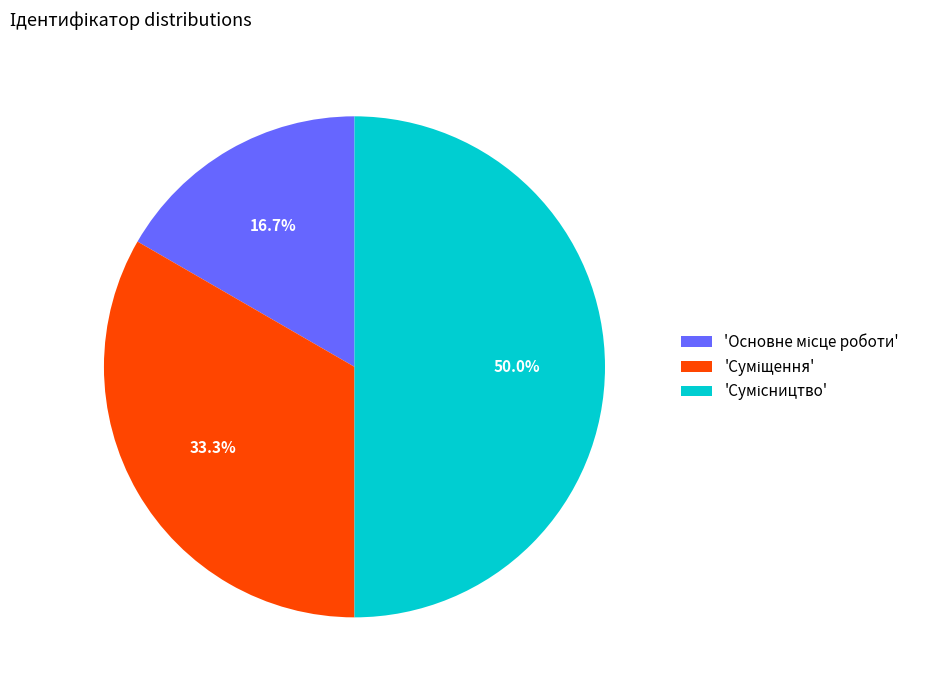

Count the number of slices in the pie.

3